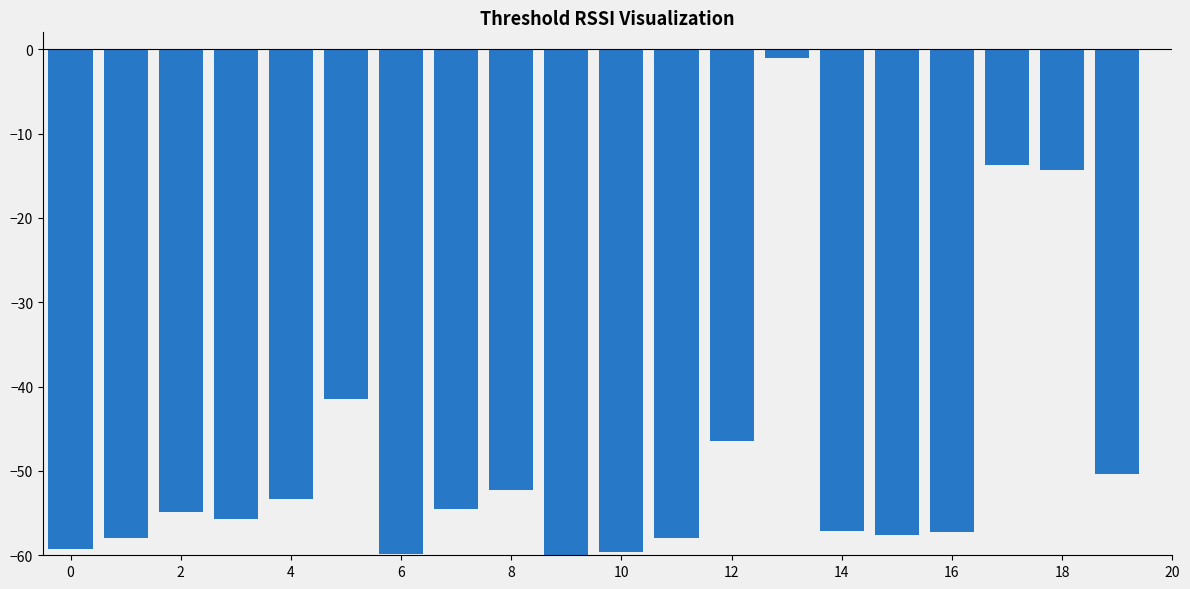

What is the difference between the maximum and minimum values?

59.0